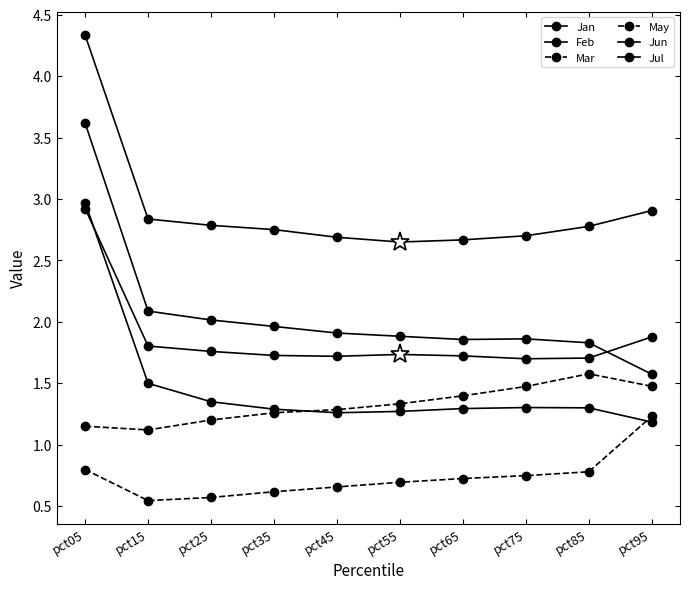

Rank the series by their maximum value, from highest to lowest.

Feb, Jul, Jan, Jun, May, Mar